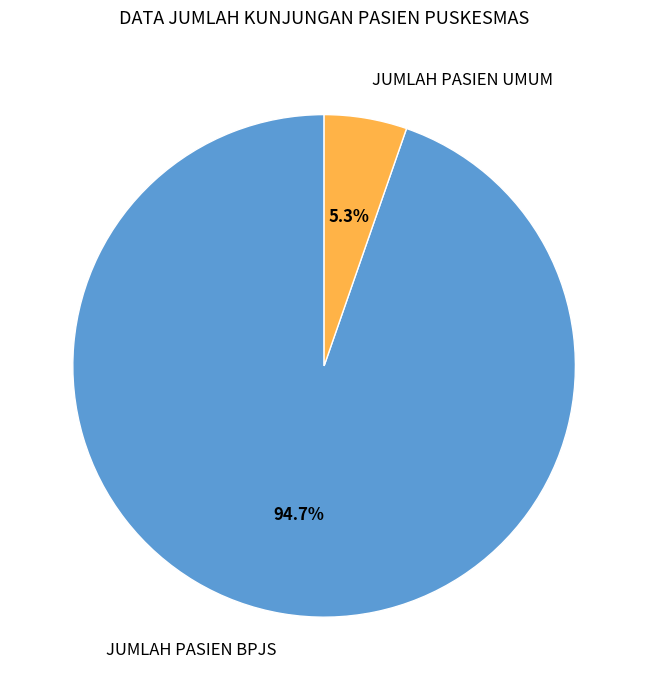

Rank the categories by value from highest to lowest.

JUMLAH PASIEN BPJS, JUMLAH PASIEN UMUM